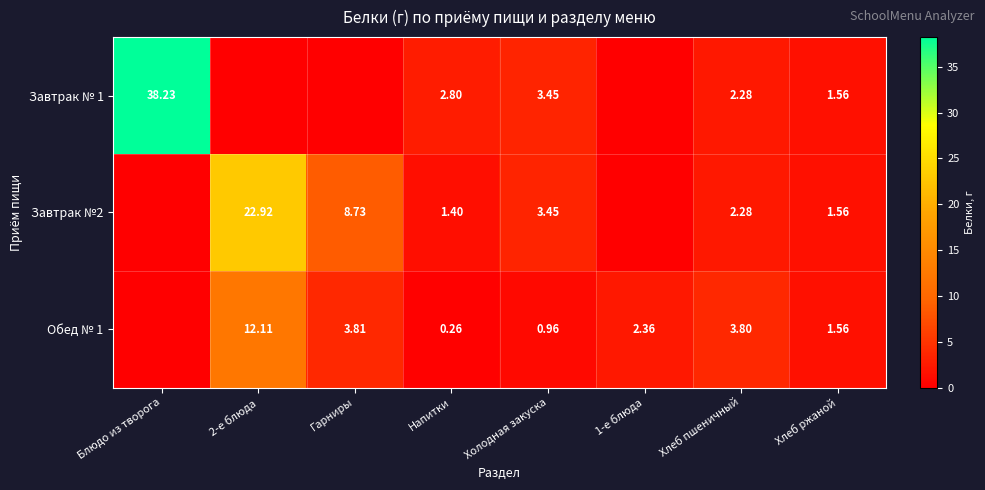

Which series has the largest range (max minus min)?

Завтрак № 1